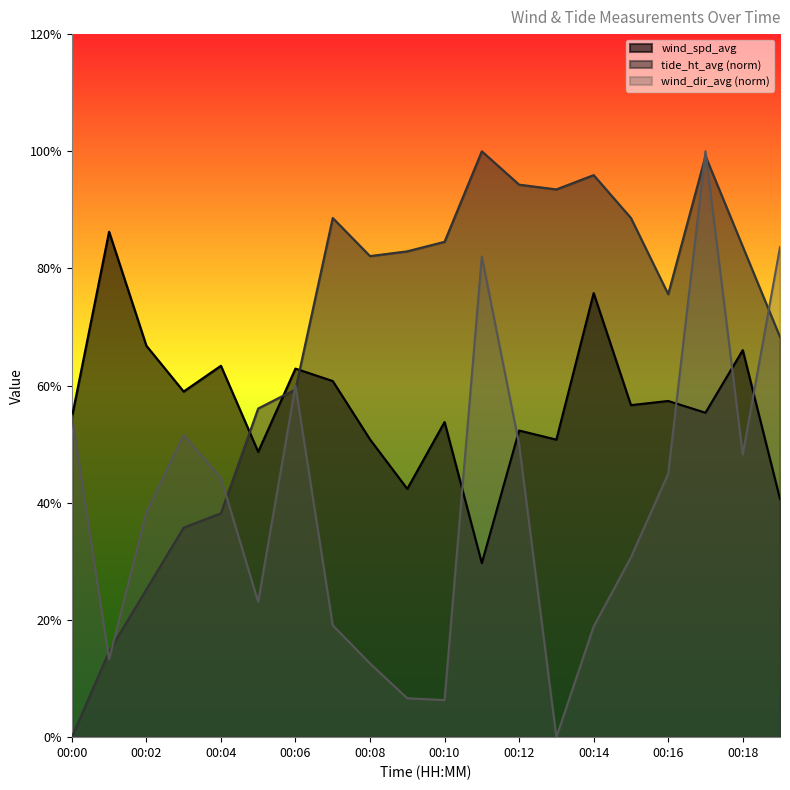

At which category is the sum across all series the highest?

00:17